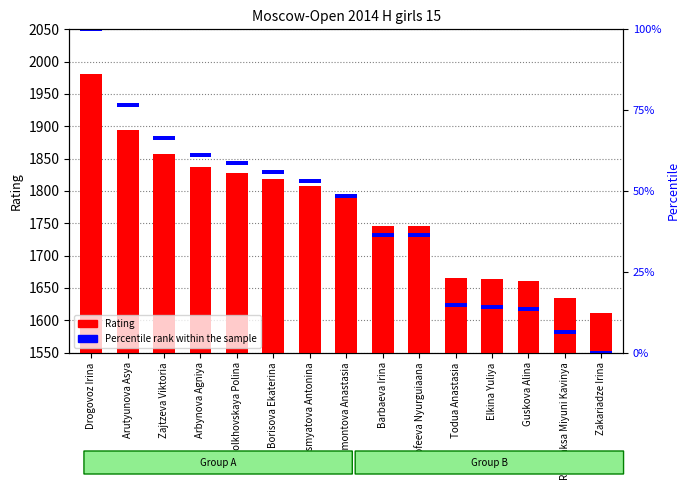

Rank the categories by value from lowest to highest.

Zakariadze Irina, Rajapaksa Miyuni Kavinya, Guskova Alina, Elkina Yuliya, Todua Anastasia, Barbaeva Irina, Dorofeeva Nyurguiaana, Mamontova Anastasia, Resmyatova Antonina, Borisova Ekaterina, Polkhovskaya Polina, Arbynova Agniya, Zajtzeva Viktoria, Arutyunova Asya, Drogovoz Irina